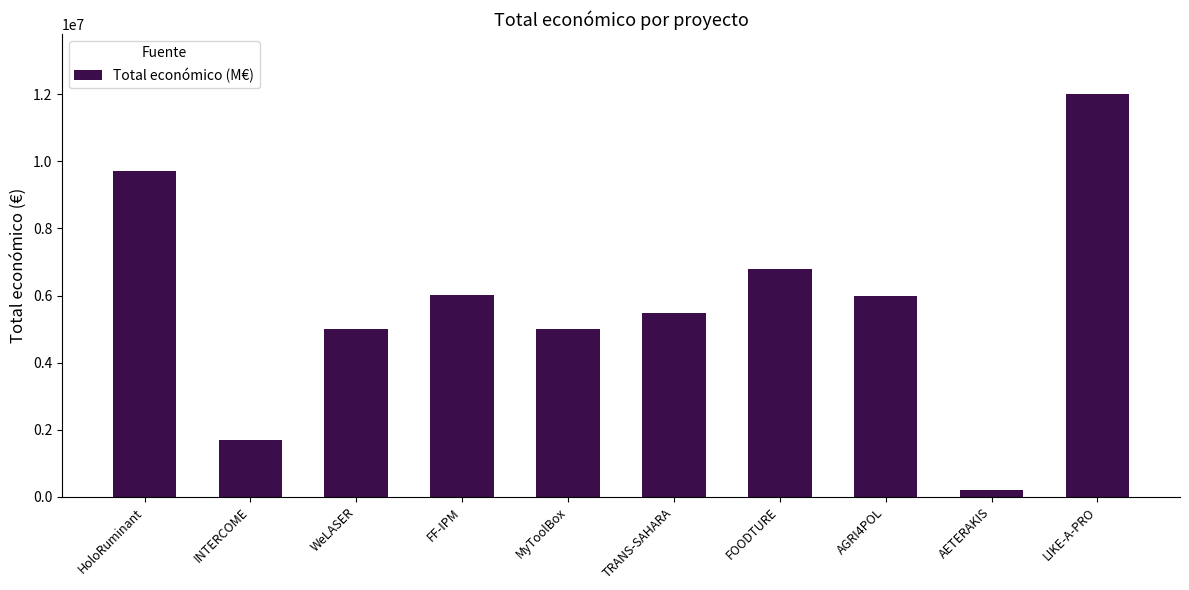

Which label corresponds to the largest value in the chart?

LIKE-A-PRO